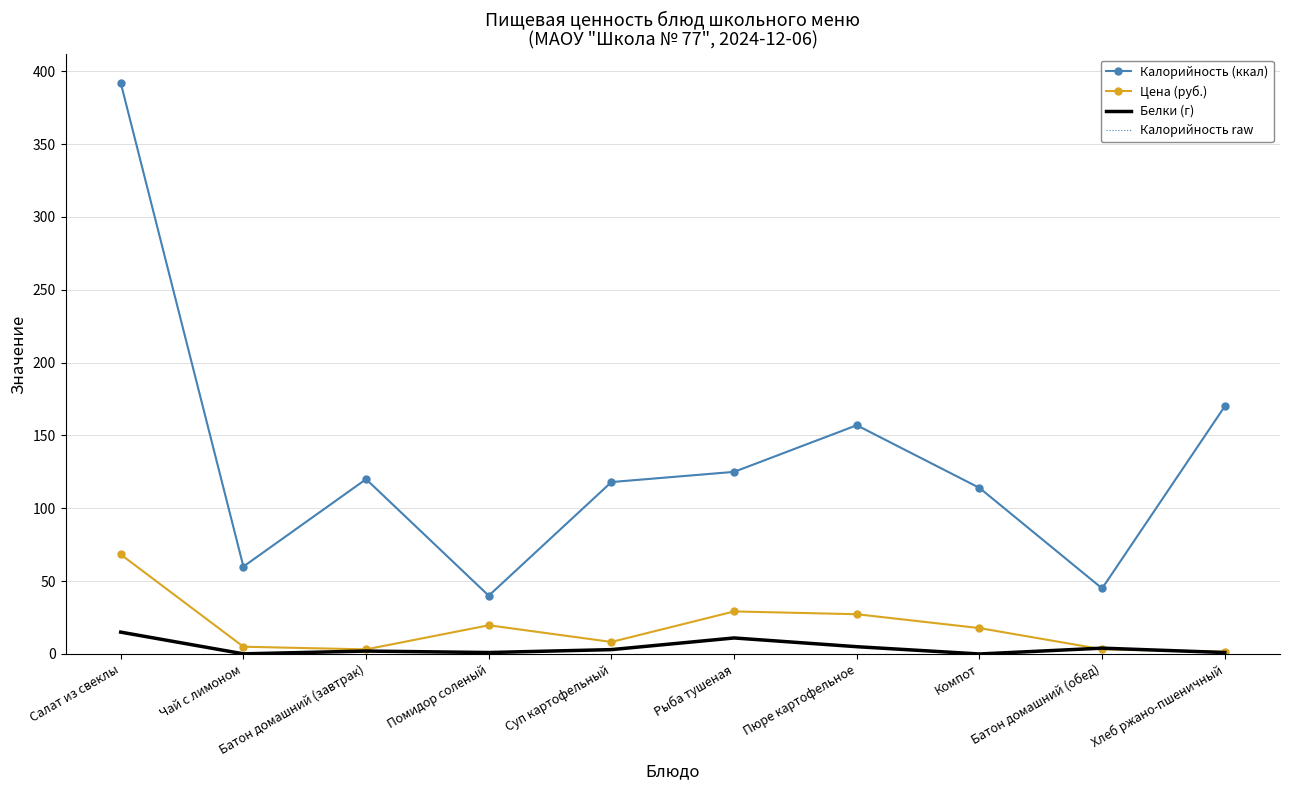

How many interior local valleys does the Цена (руб.) series have?

2